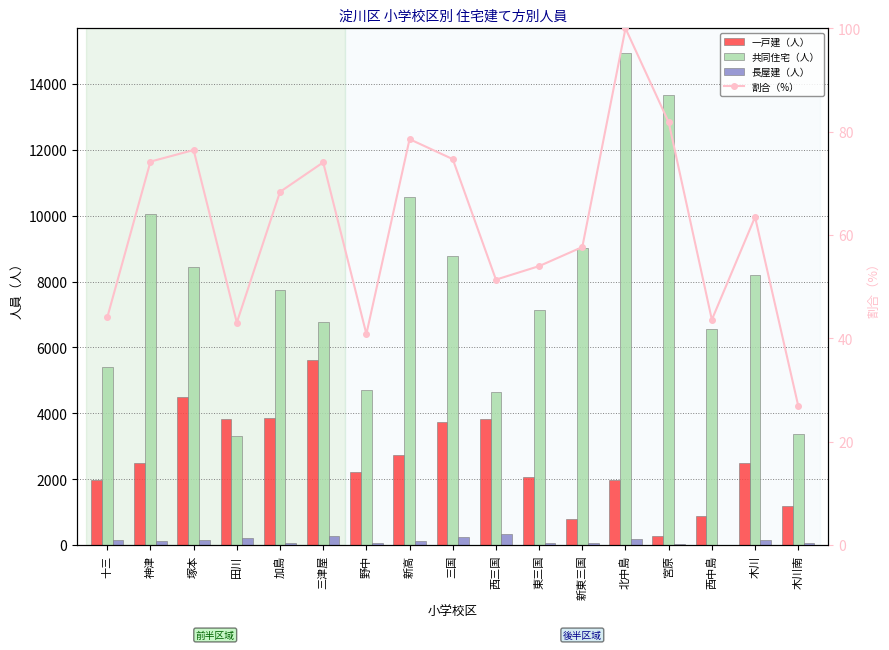

At which category is the sum across all series the highest?

北中島